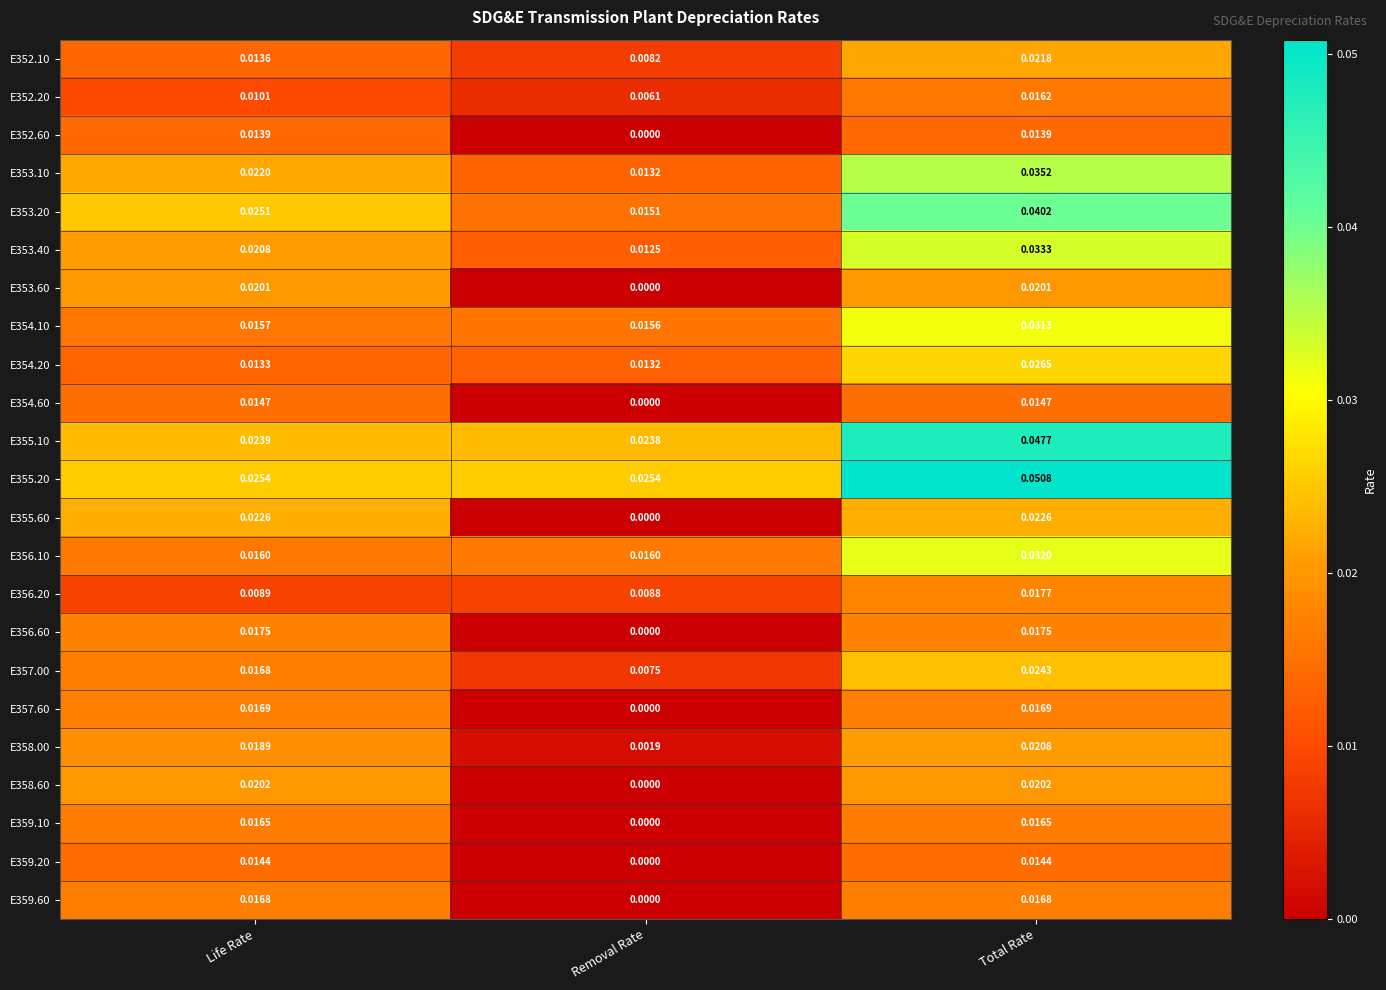

Rank the categories by E353.40 value from lowest to highest.

Removal Rate, Life Rate, Total Rate